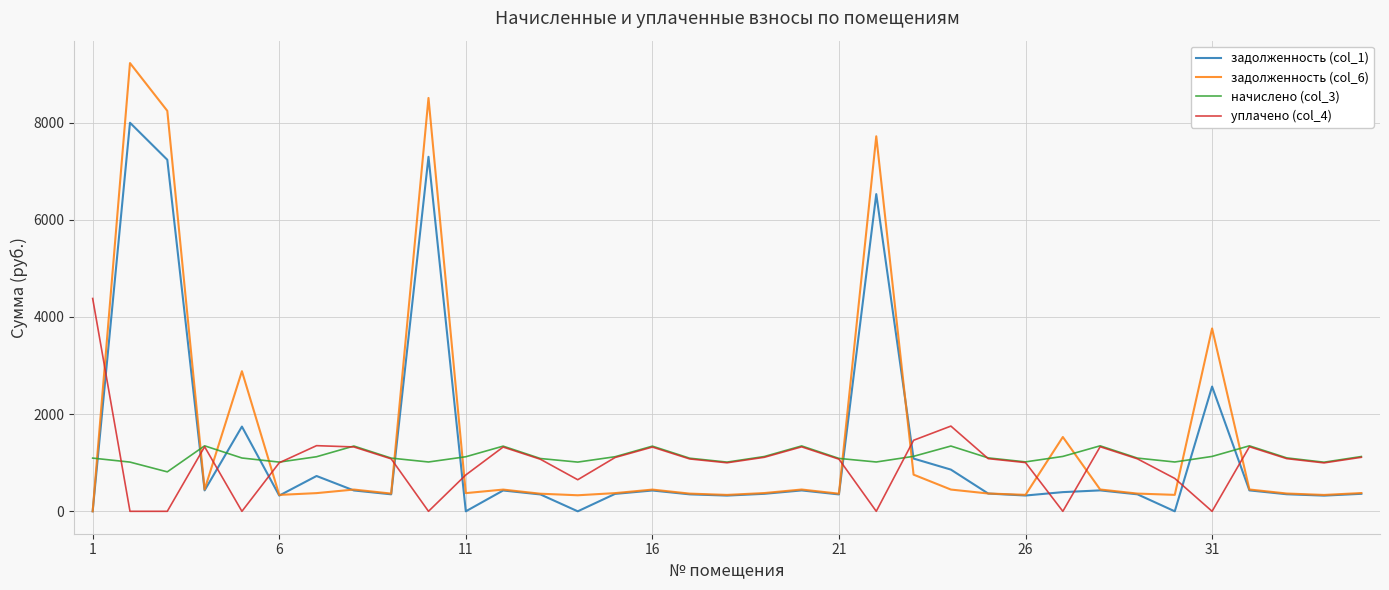

Which series has the widest spread of values?

задолженность (col_6)